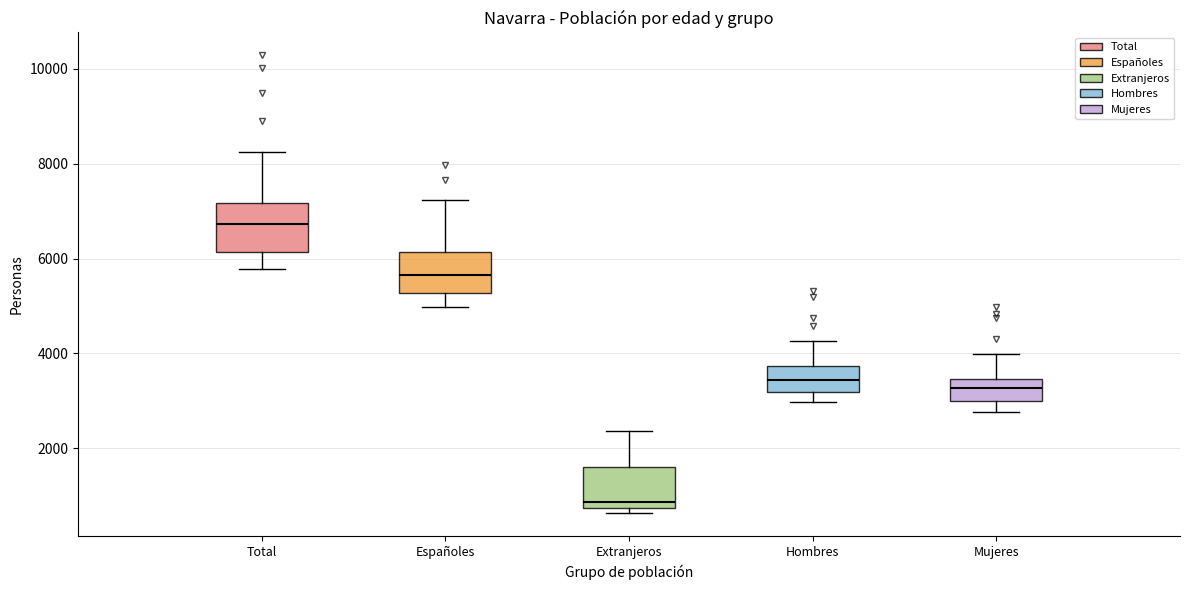

Where is the lower edge of the box for Total on the y-axis? The values are not printed on the chart, so give them approximately, as read against the axis.

6200